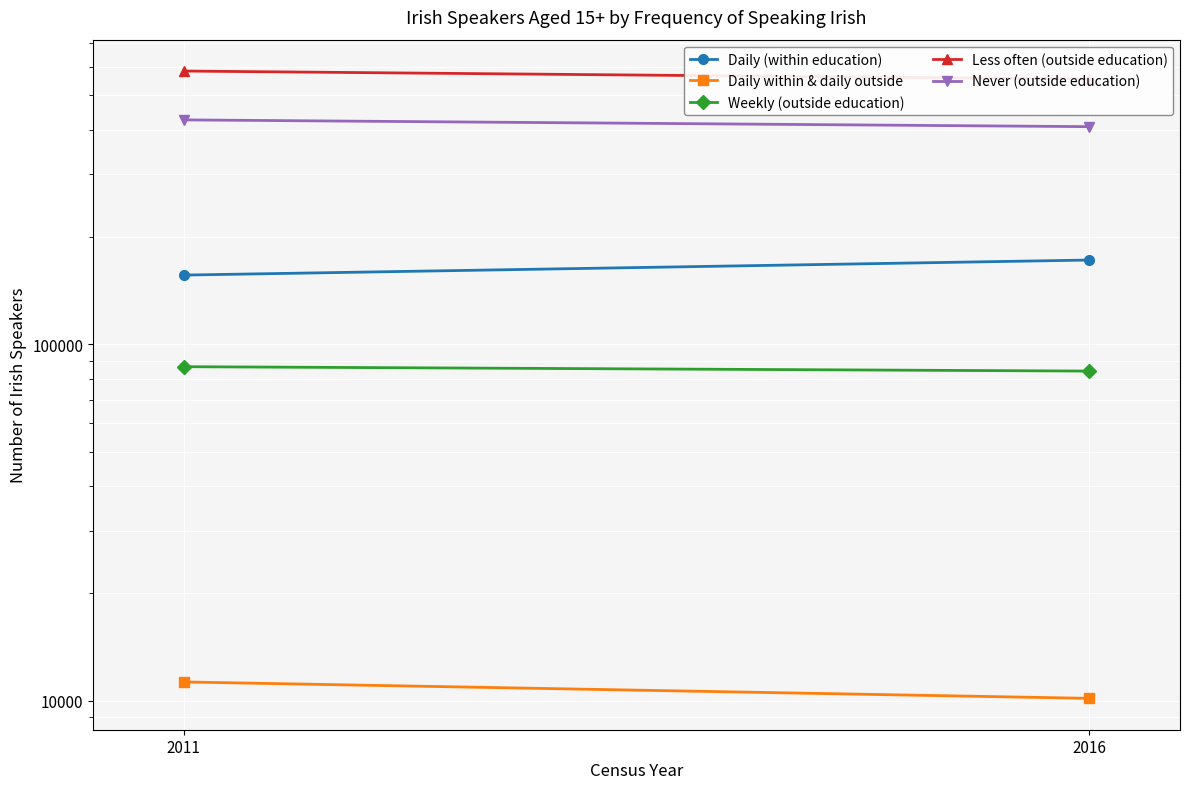

Which series changed the most between 2011 and 2016?

Less often (outside education)